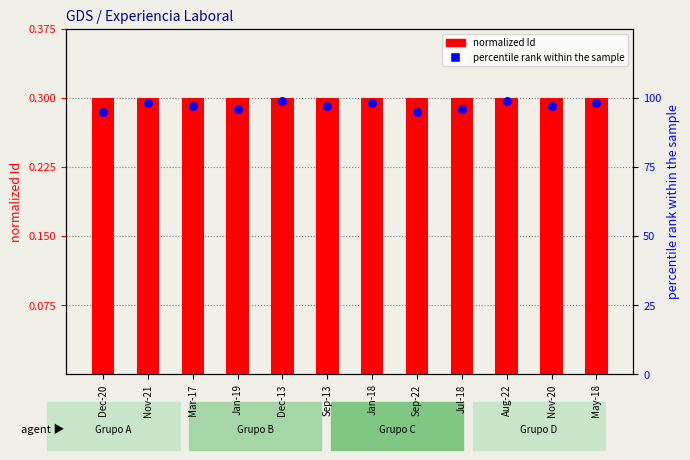

Is the value of percentile rank within the sample at Dec-13 greater than the value of normalized Id at Jan-19?

Yes